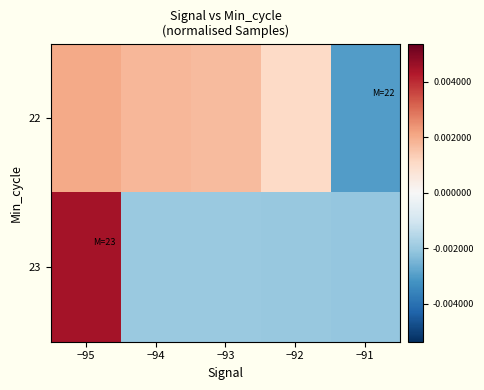

Which series changed the most between −94 and −93?

22